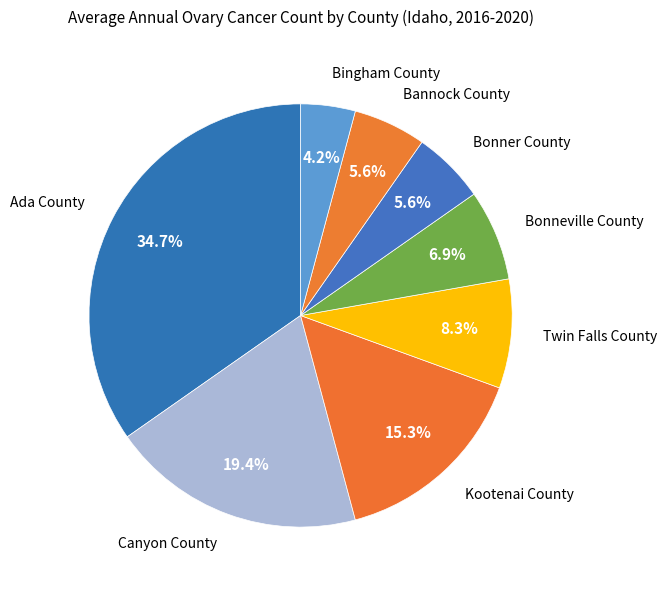

Count the number of slices in the pie.

8